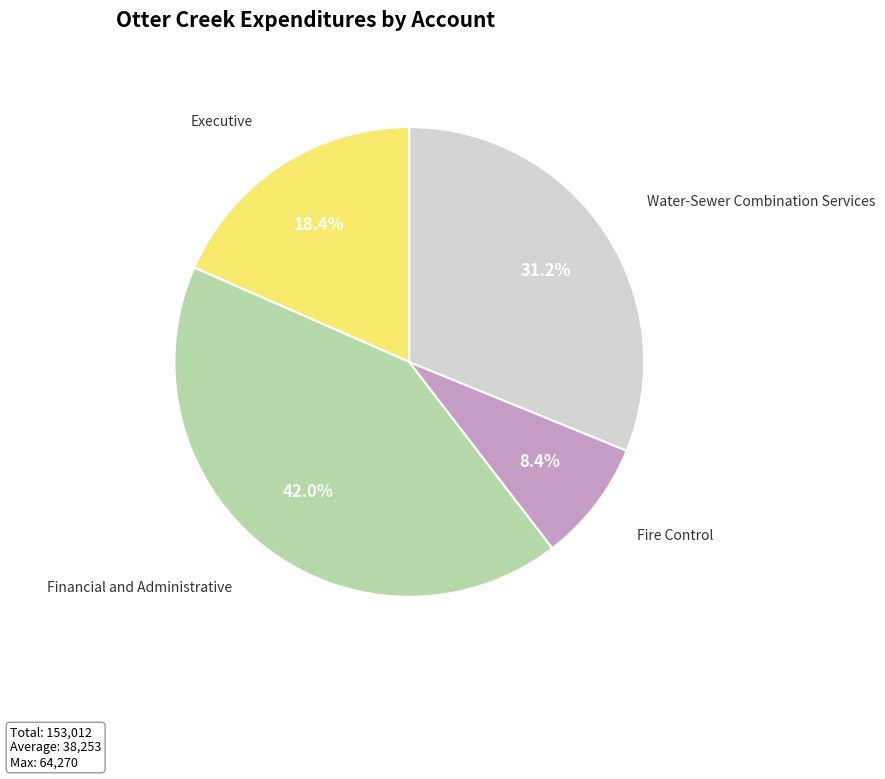

Is there a majority slice in this chart?

No